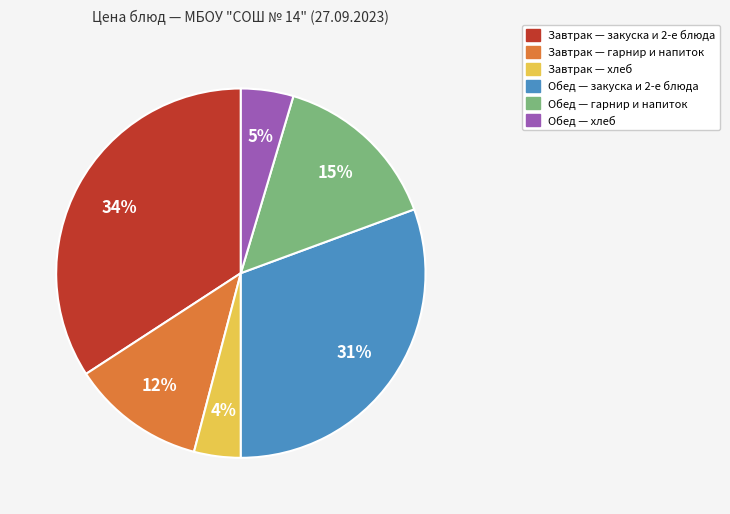

Is there a majority slice in this chart?

No